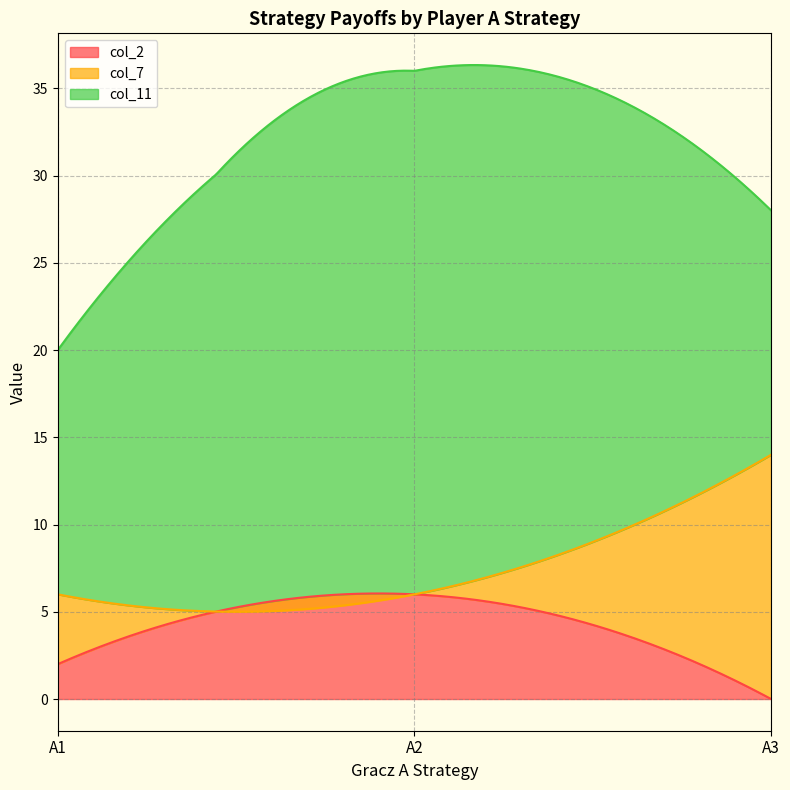

True or false: col_11 has a value of 30 at A2.

True